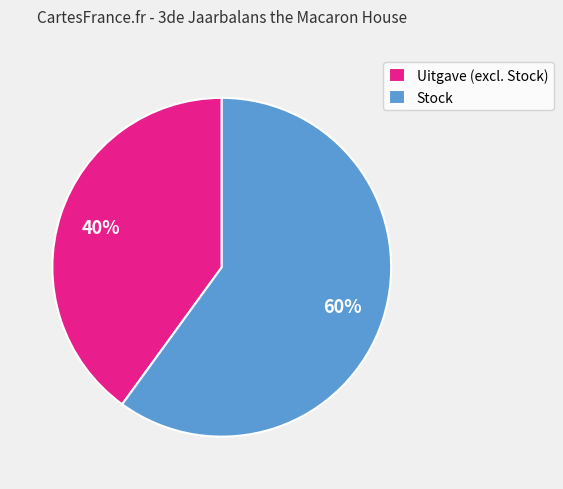

Is it true that Stock is 60% of the pie?

True